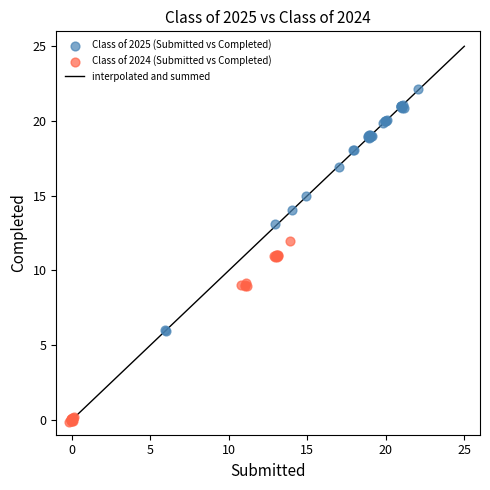

Which series reaches the minimum Y coordinate?

Class of 2024 (Submitted vs Completed)